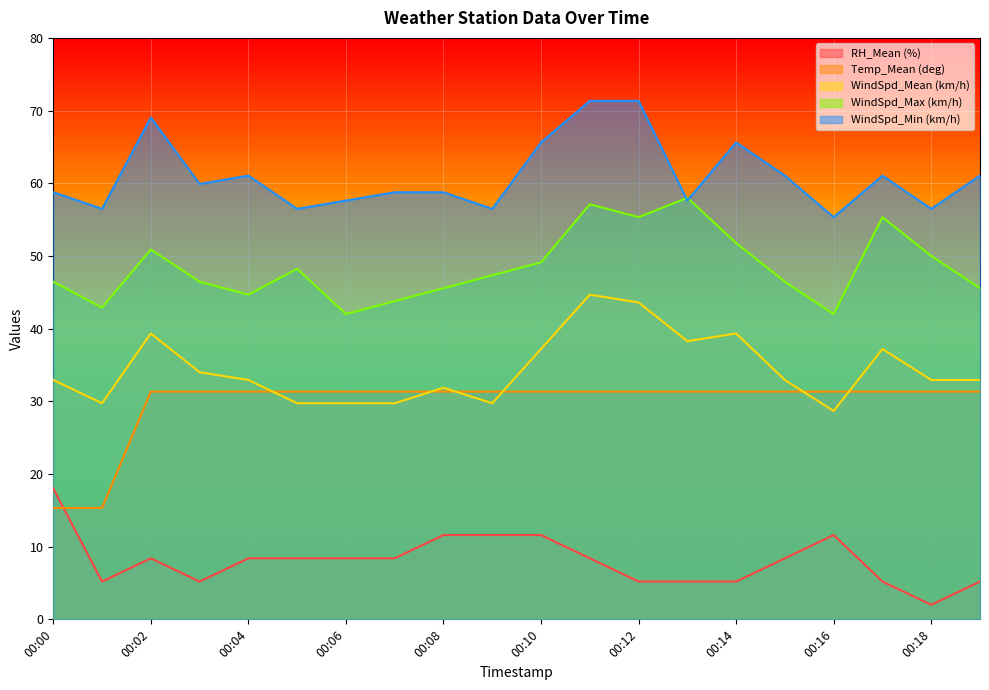

How many lines are shown in the chart?

5